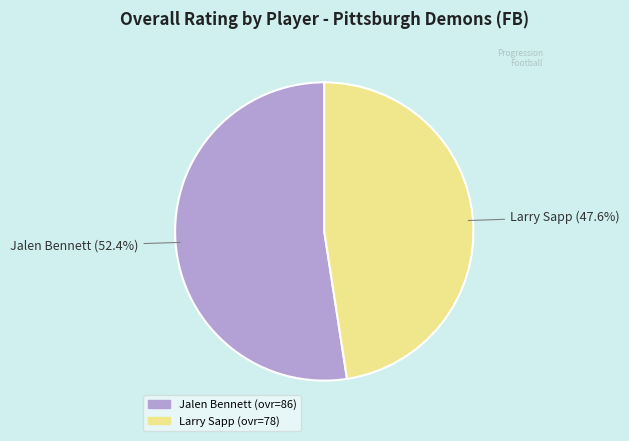

What percentage is the Larry Sapp slice, to the nearest percent?

48%